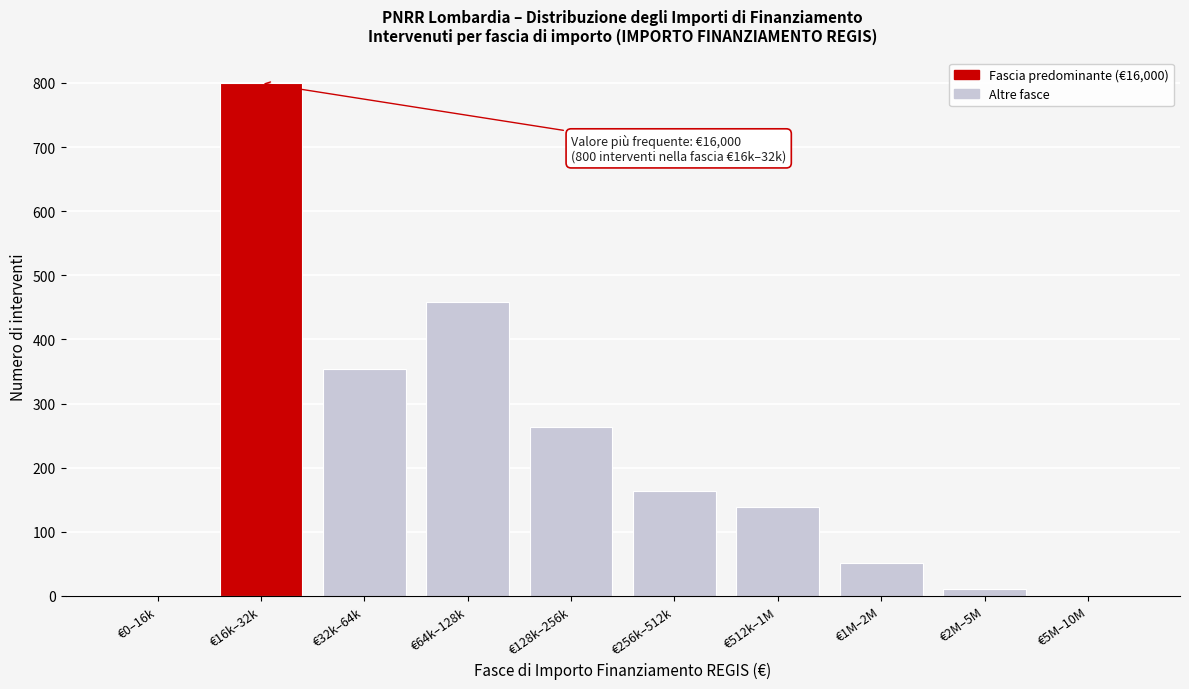

Reading left to right, transcribe all the data shown in this chart.

€0–16k=0	€16k–32k=800	€32k–64k=354	€64k–128k=458	€128k–256k=264	€256k–512k=163	€512k–1M=138	€1M–2M=52	€2M–5M=11	€5M–10M=0